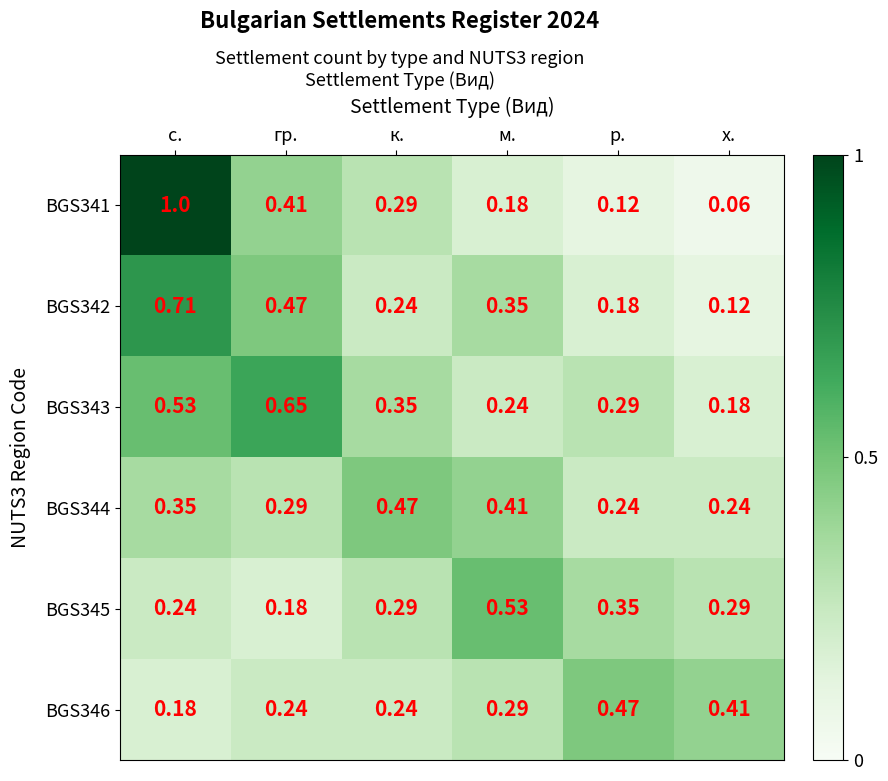

List the labels in order of BGS343 value, largest first.

гр., с., к., р., м., х.